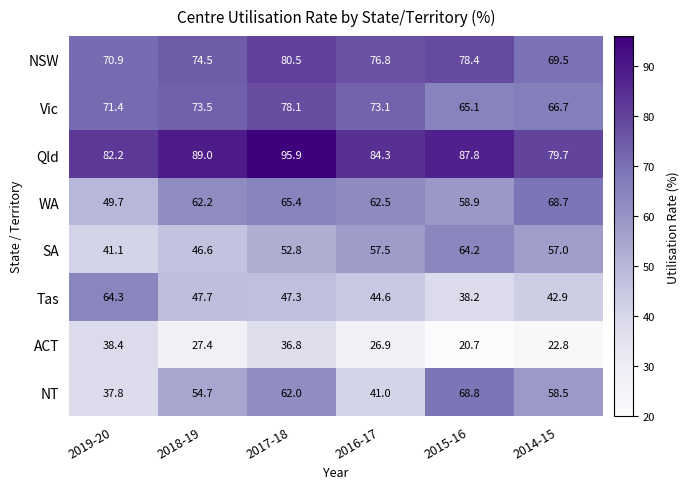

What is the difference between the highest and lowest values at 2017-18?

59.1